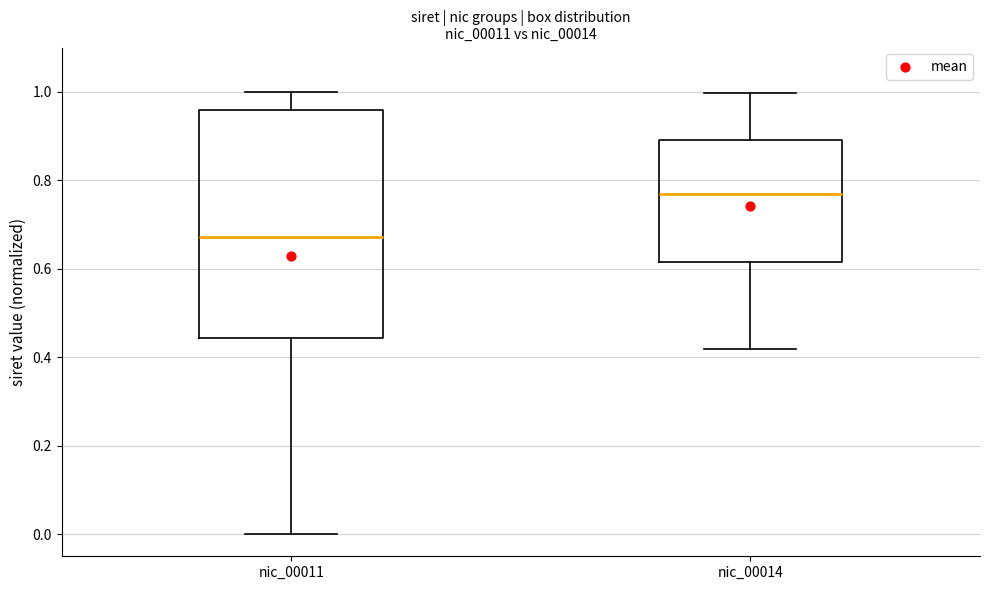

Reading left to right, read every box against the y-axis: the position of its median line, the range the box covers, and the ends of its whiskers. The values are not printed on the chart, so give them approximately, as read against the axis.

nic_00011: median 0.68, box 0.44 to 0.96, whiskers 0.00 to 1.00
nic_00014: median 0.76, box 0.62 to 0.90, whiskers 0.42 to 1.00